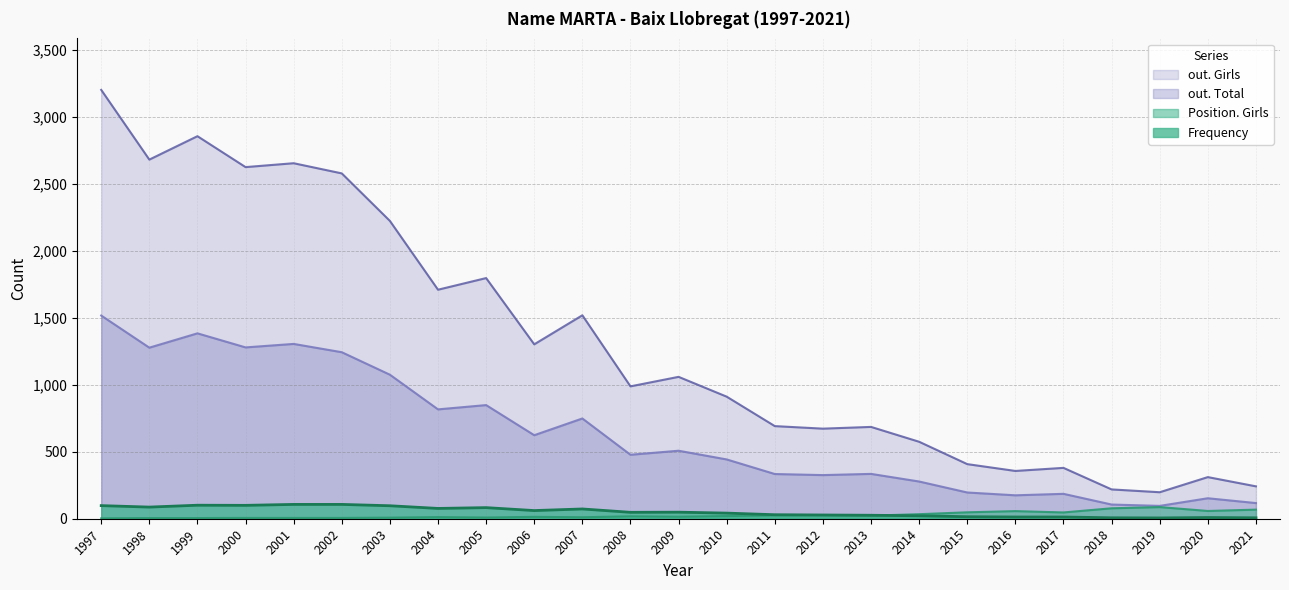

What is the approximate value of Frequency at 1999, to the nearest 5?

100